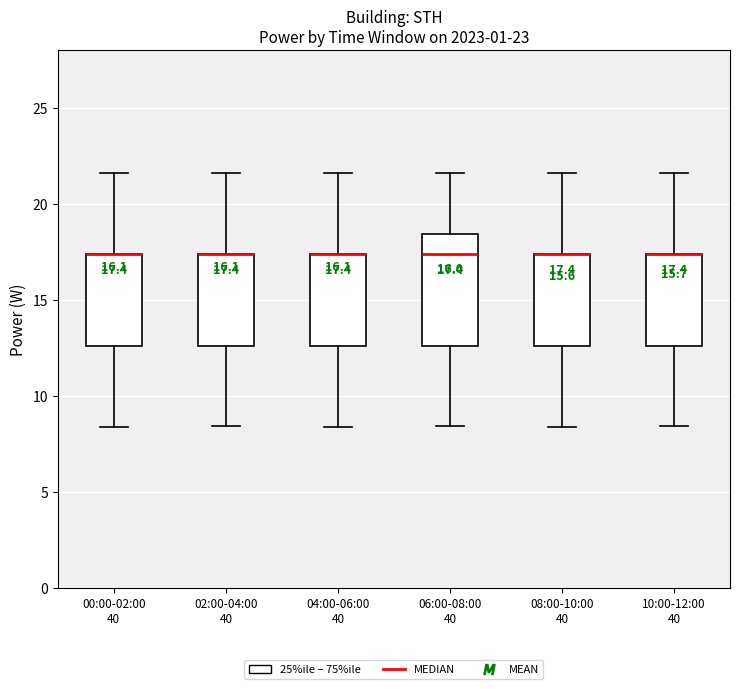

Comparing the boxes themselves (not the whiskers), which one is the tallest?

06:00-08:00 40